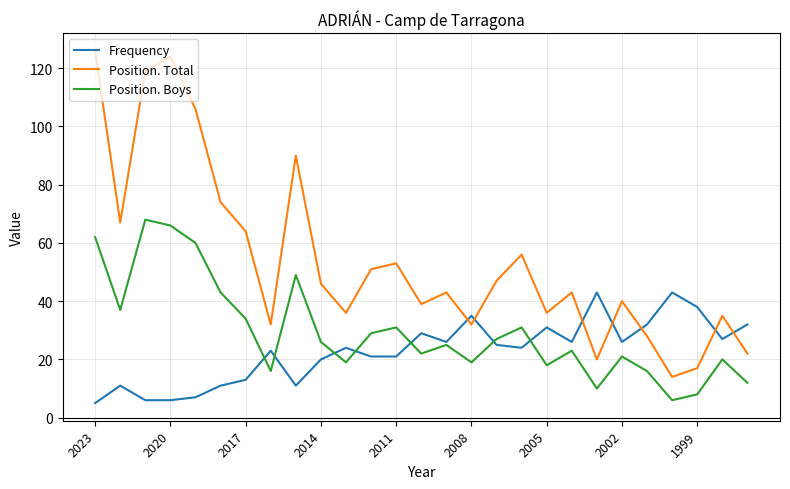

True or false: Position. Total and Position. Boys intersect in this chart.

False